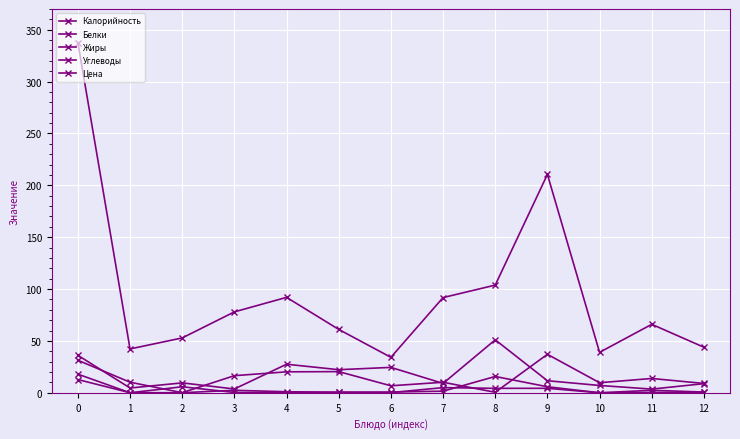

Is the value of Калорийность at 10 greater than the value of Жиры at 6?

Yes